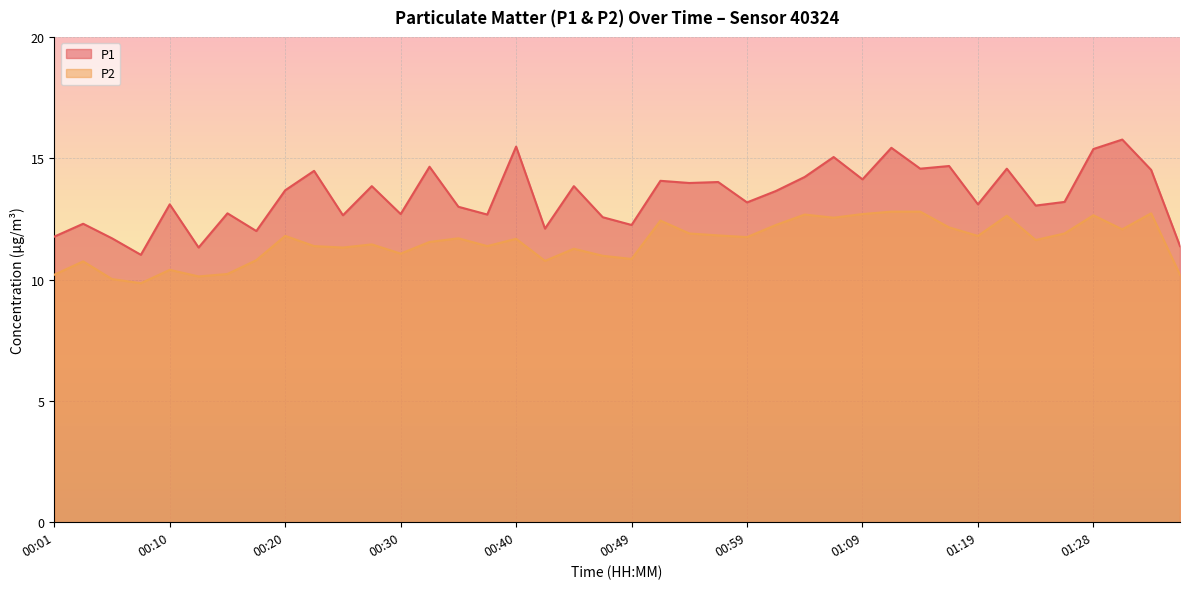

How many lines are shown in the chart?

2